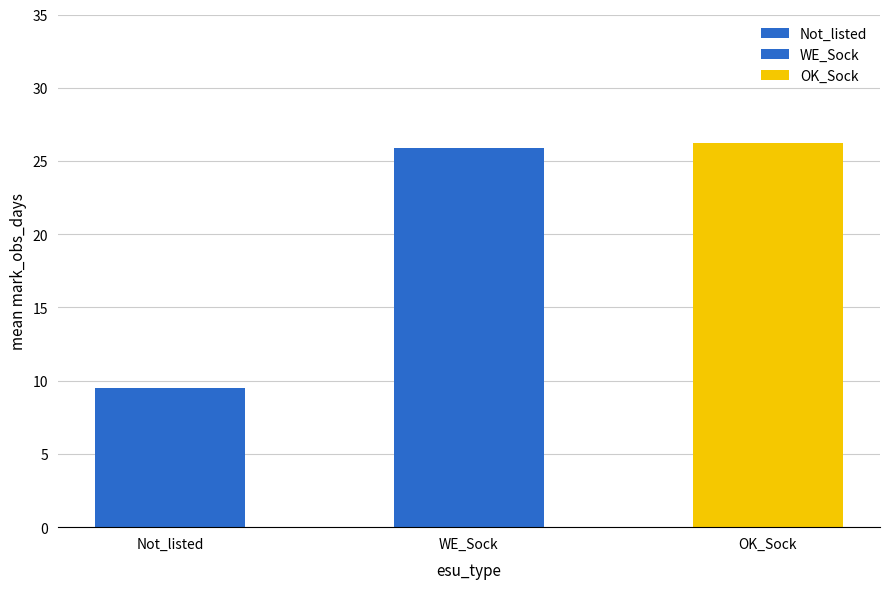

Where is the data nearest to the value 17?

Not_listed